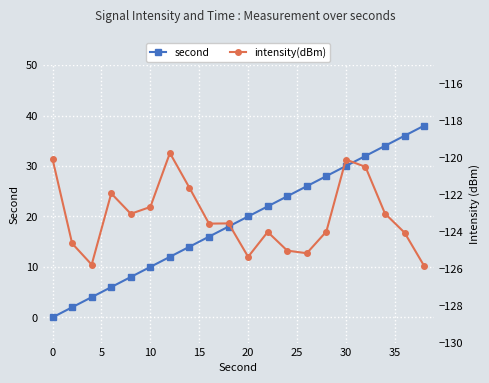

The value of second at 20 is 34. True or false?

False